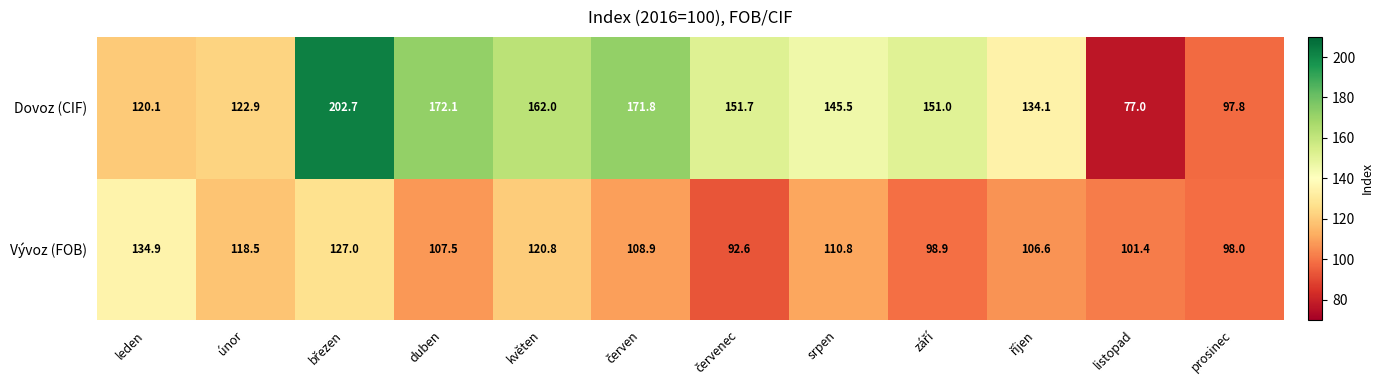

Reading right to left, extract all data points from this chart.

Dovoz (CIF): 97.8	77.0	134.1	151.0	145.5	151.7	171.8	162.0	172.1	202.7	122.9	120.1
Vývoz (FOB): 98.0	101.4	106.6	98.9	110.8	92.6	108.9	120.8	107.5	127.0	118.5	134.9